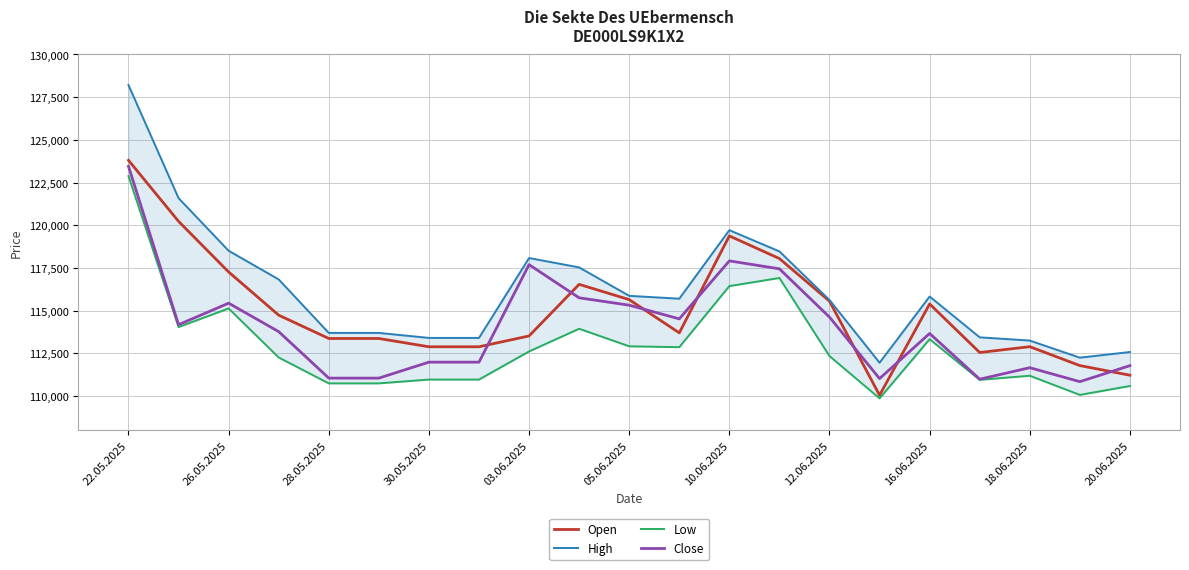

Does the chart display data point markers on the line(s)?

No